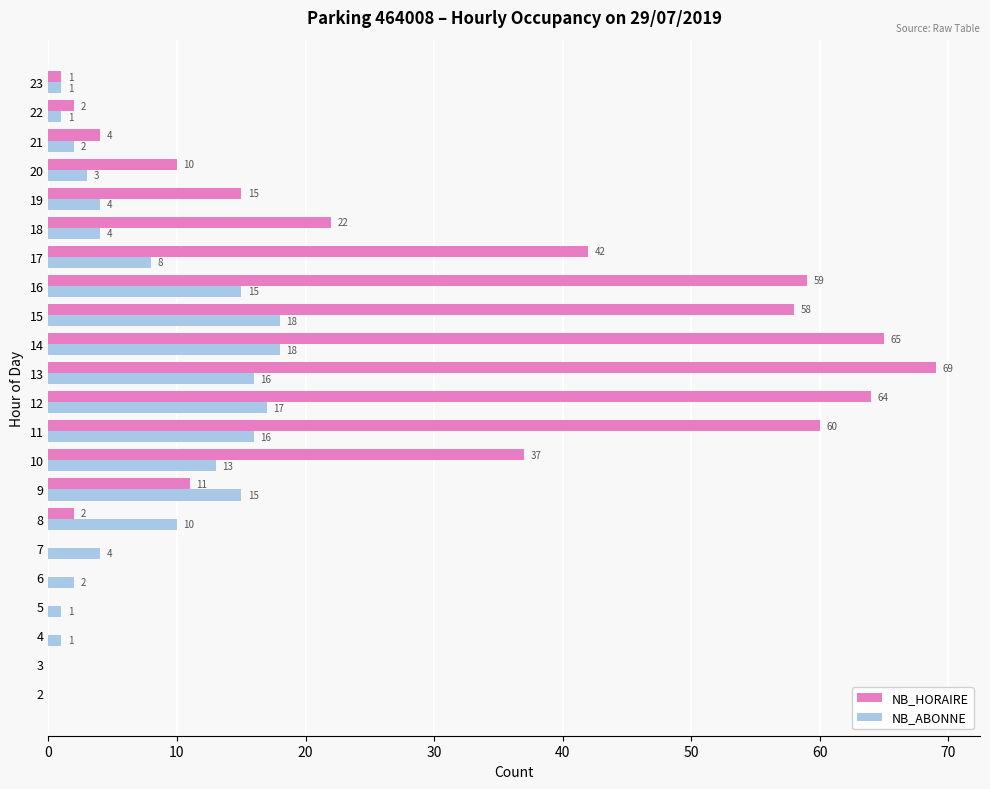

True or false: NB_HORAIRE has a value of 18 at 20.

False